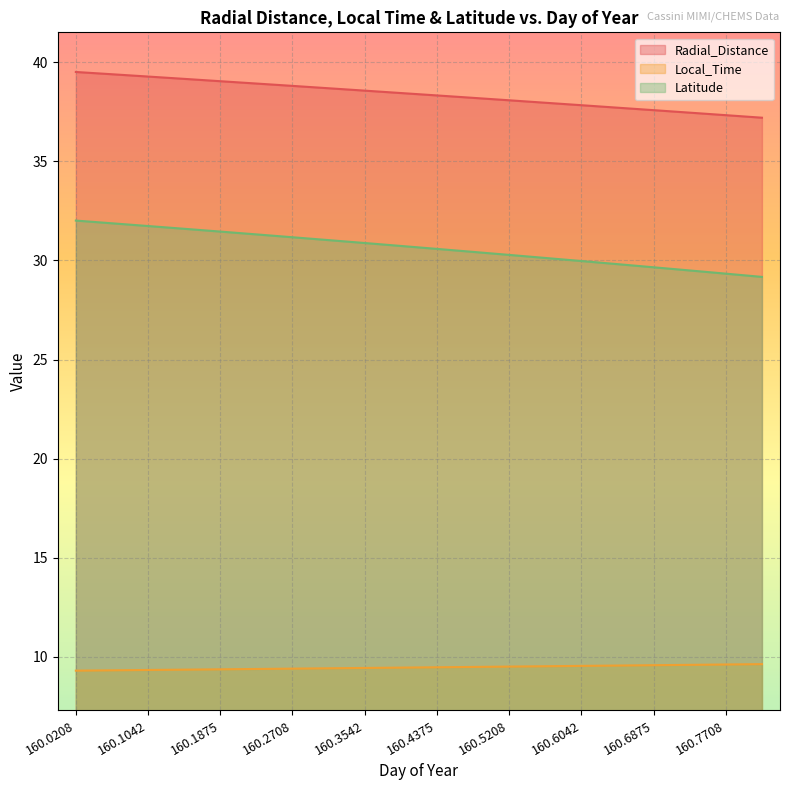

What is the difference between the maximum and minimum values in the Latitude series?

2.8